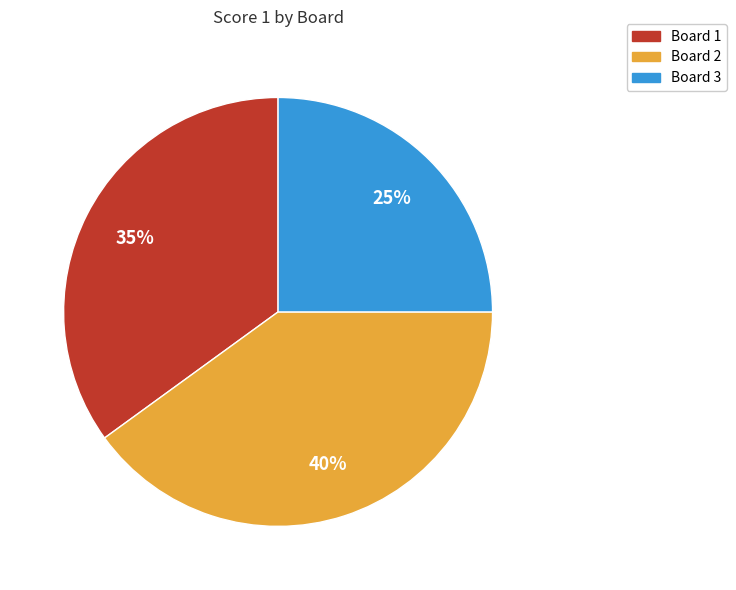

The Board 1 slice represents 25% of the pie. True or false?

False